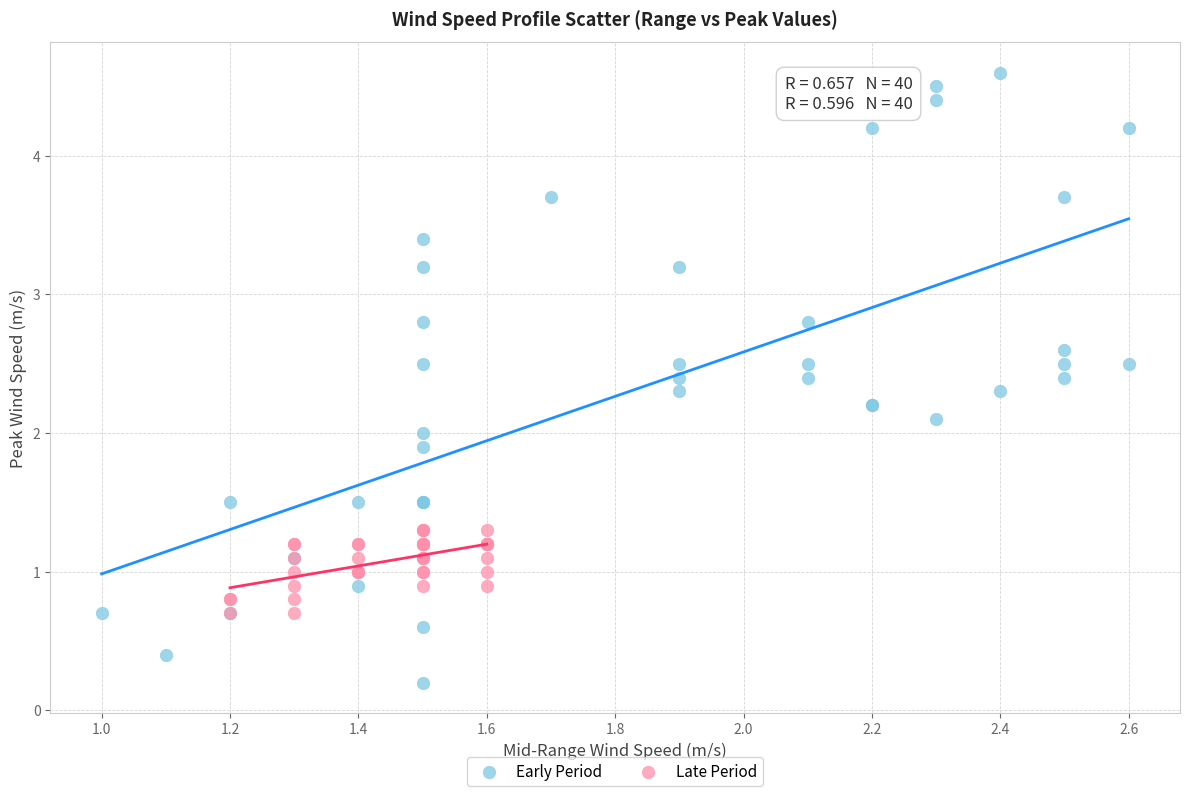

Which series reaches the minimum Y coordinate?

Early Period